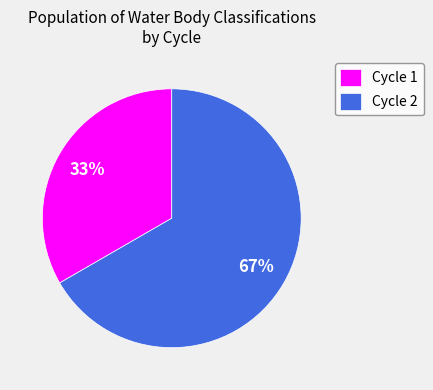

How many slices are in this pie chart?

2